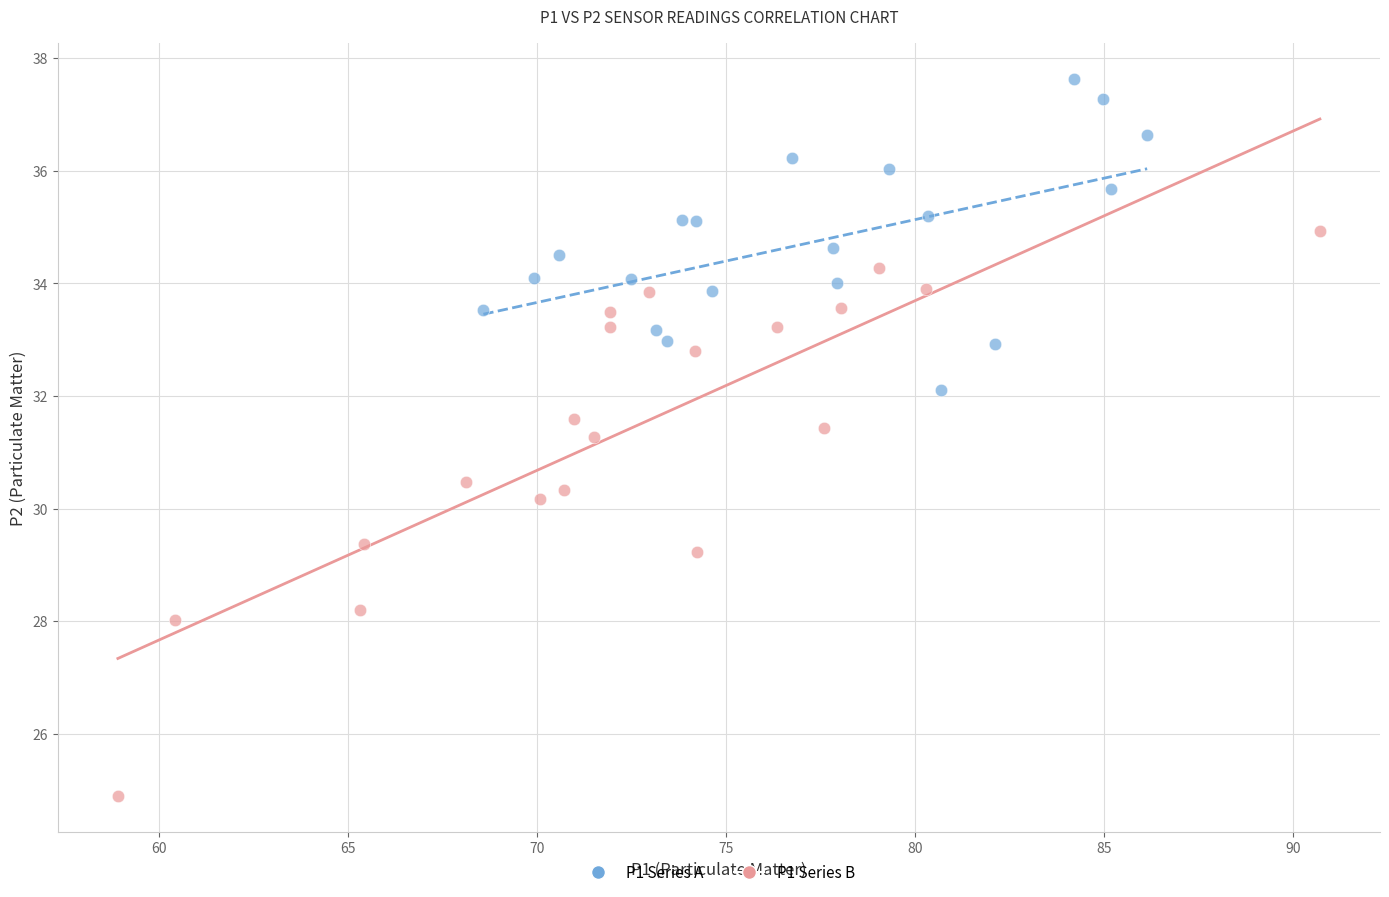

Which series has the widest spread of Y values?

P1 Series B